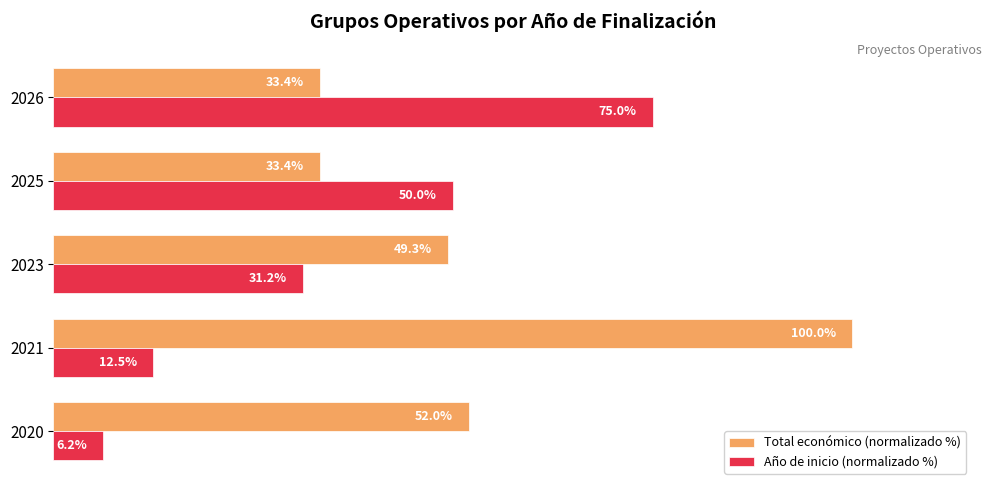

List the labels in order of Año de inicio (normalizado %) value, largest first.

2026, 2025, 2023, 2021, 2020